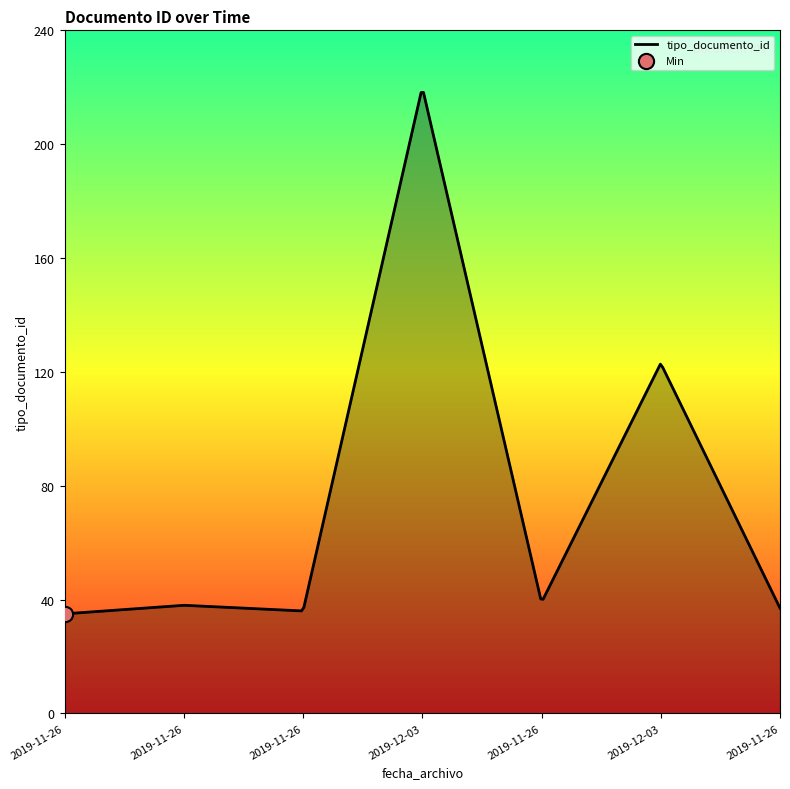

What is the smallest value displayed?

35.0